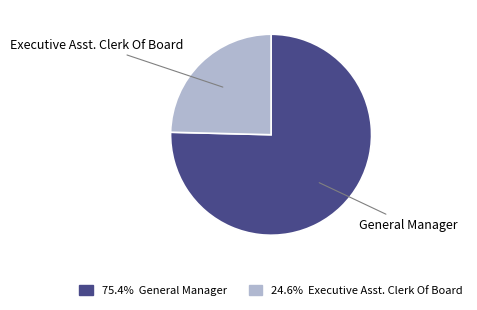

Does any single category account for the majority?

Yes